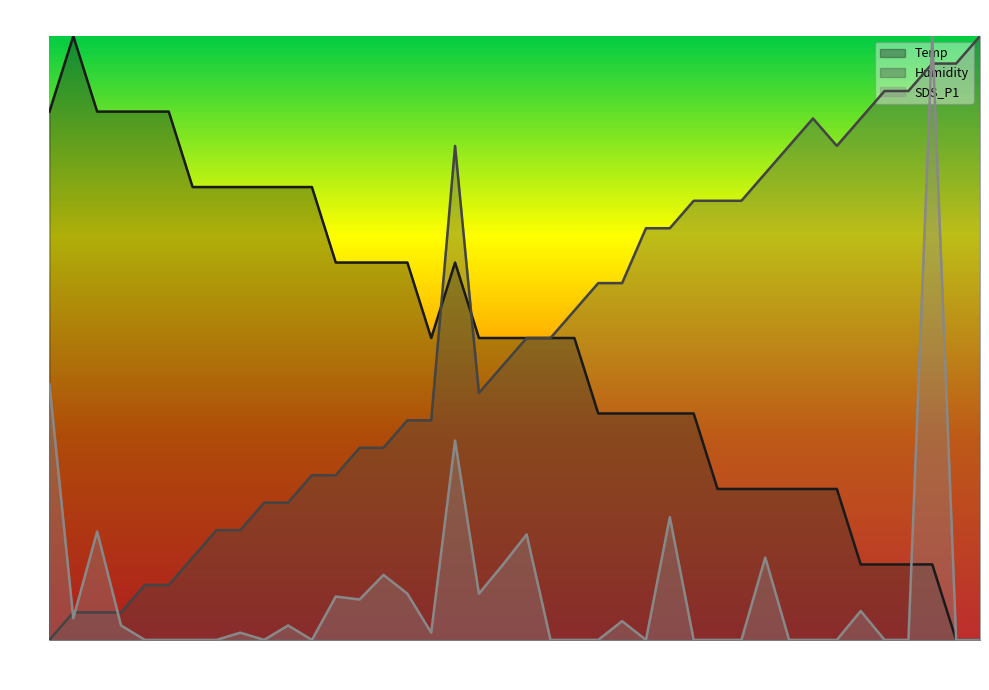

How many data points in Humidity are above 0?

39